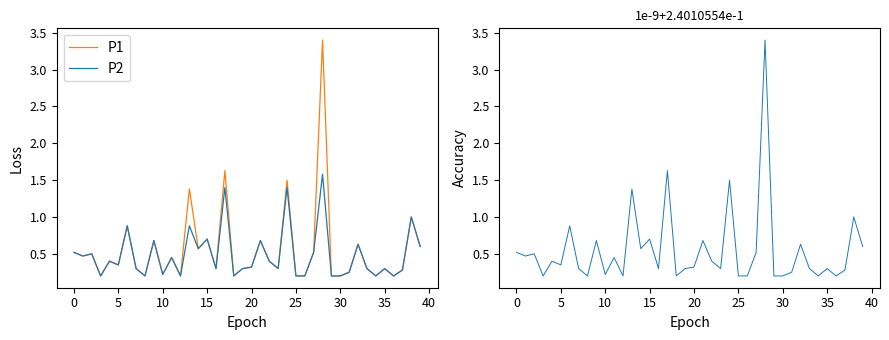

True or false: P1 and P2 intersect in this chart.

False